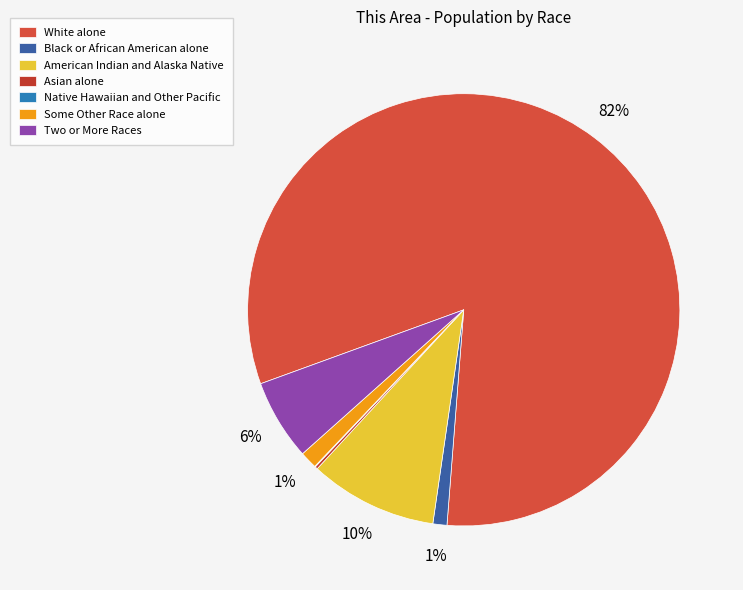

Is it true that American Indian and Alaska Native is 10% of the pie?

True